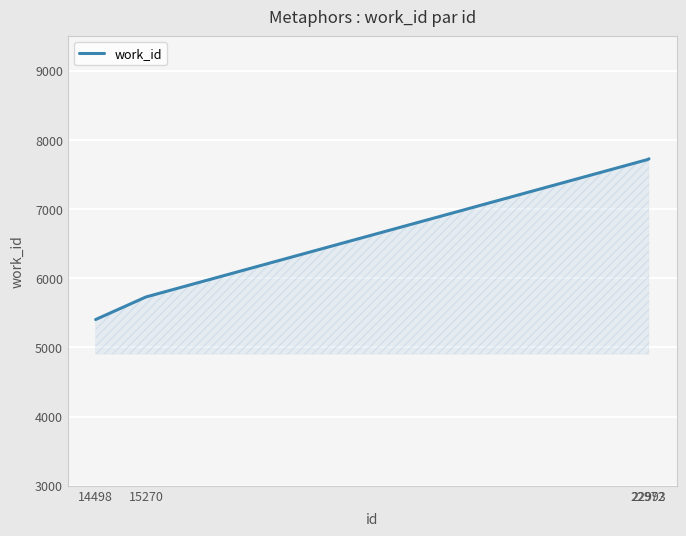

Count the number of categories in the chart.

4